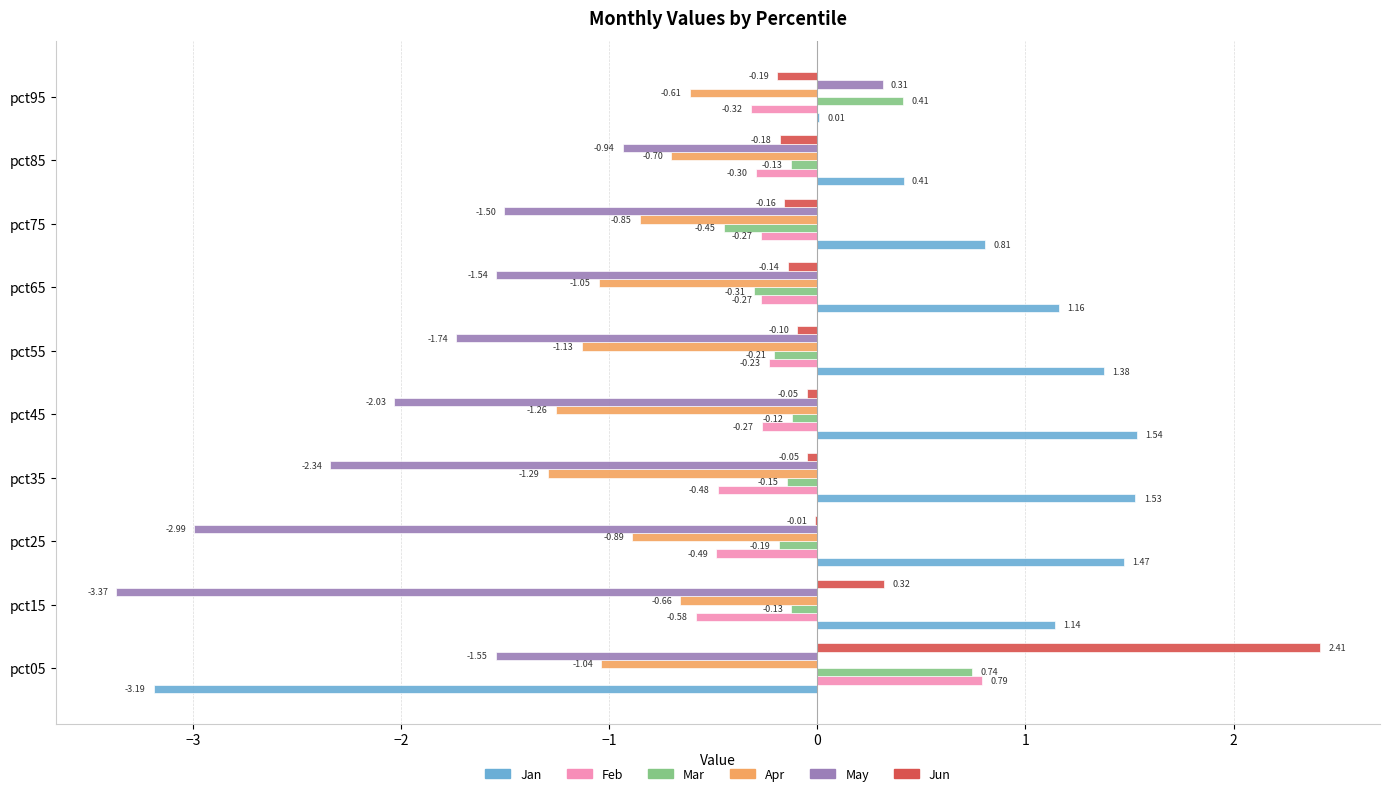

Is the value of Mar at pct45 greater than the value of Jun at pct95?

Yes